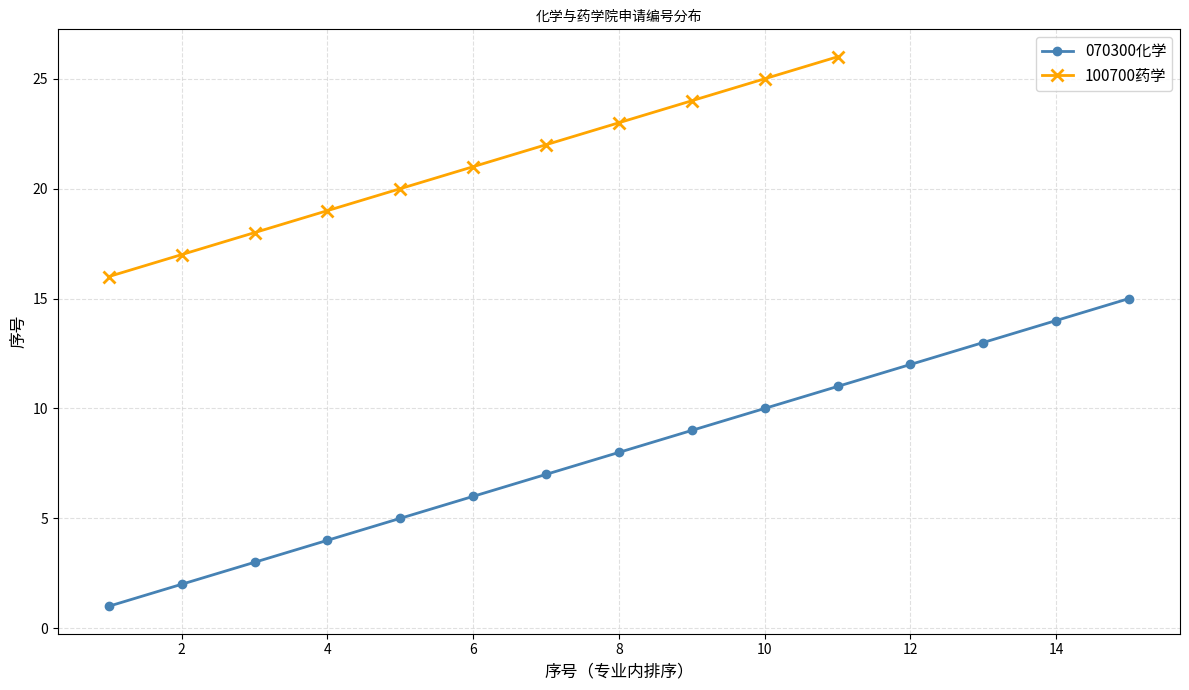

Which has a higher value, 10 or 2?

10